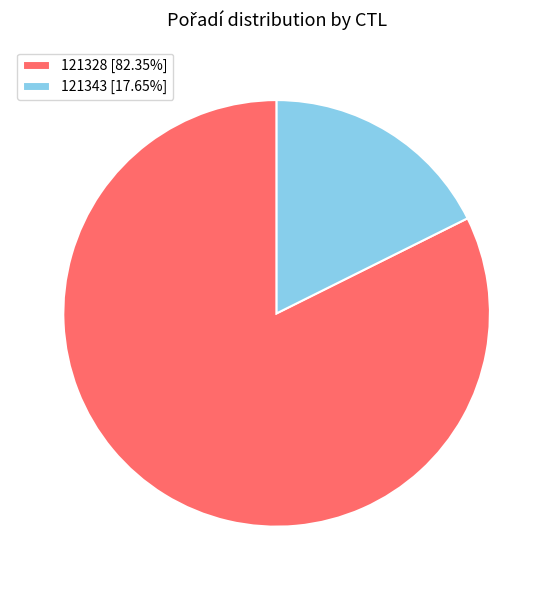

How many slices are in this pie chart?

2